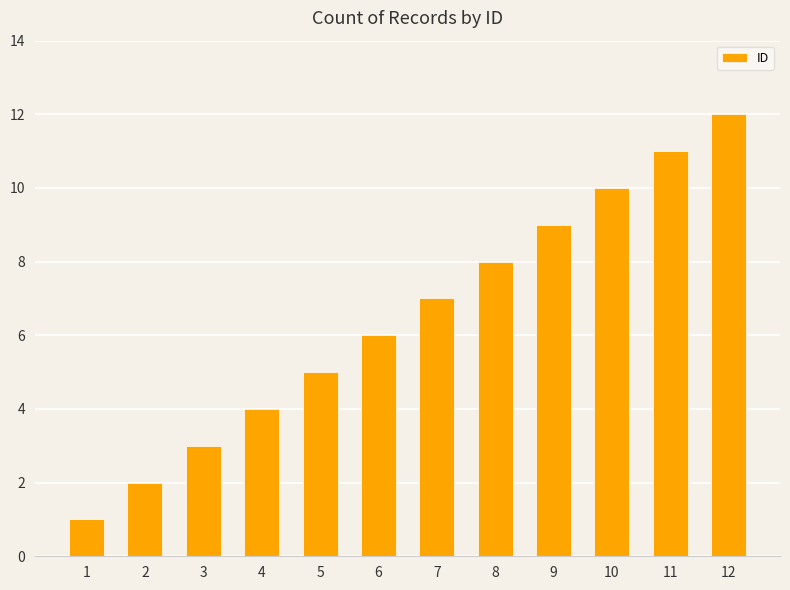

Rank the categories by value from lowest to highest.

1, 2, 3, 4, 5, 6, 7, 8, 9, 10, 11, 12